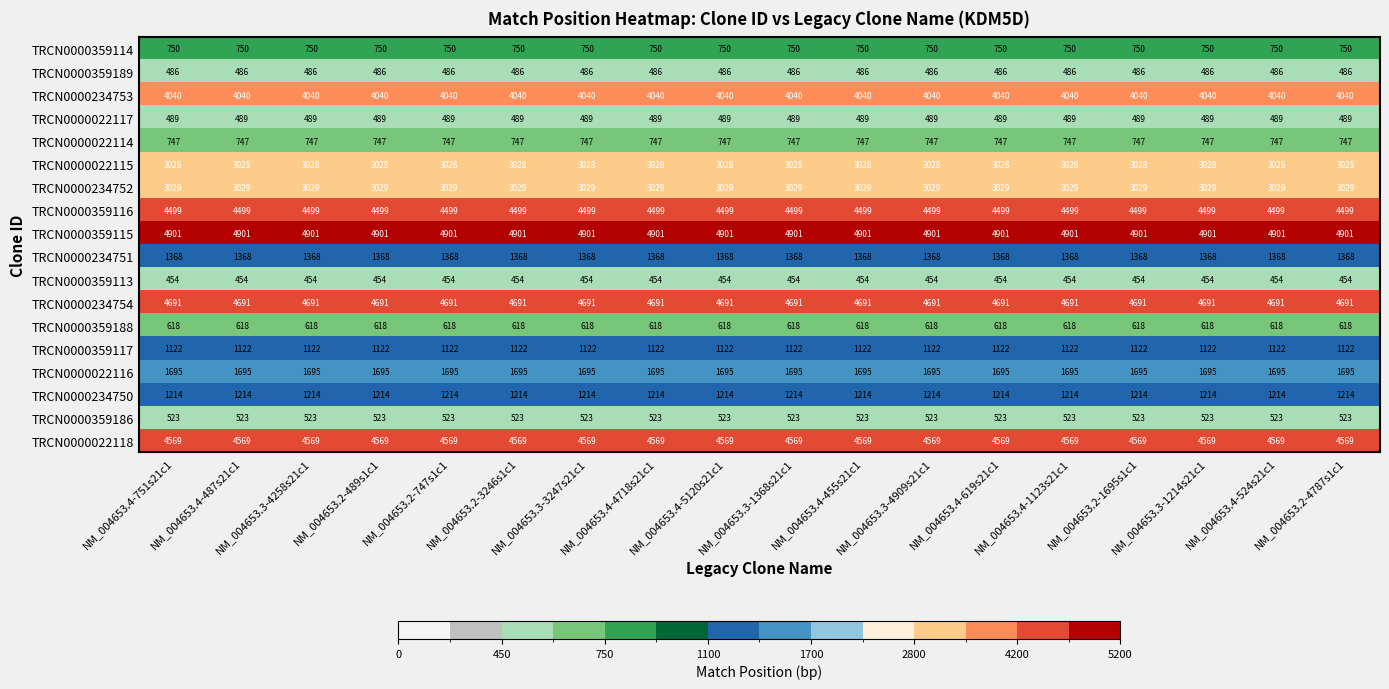

What is the smallest value displayed?

454